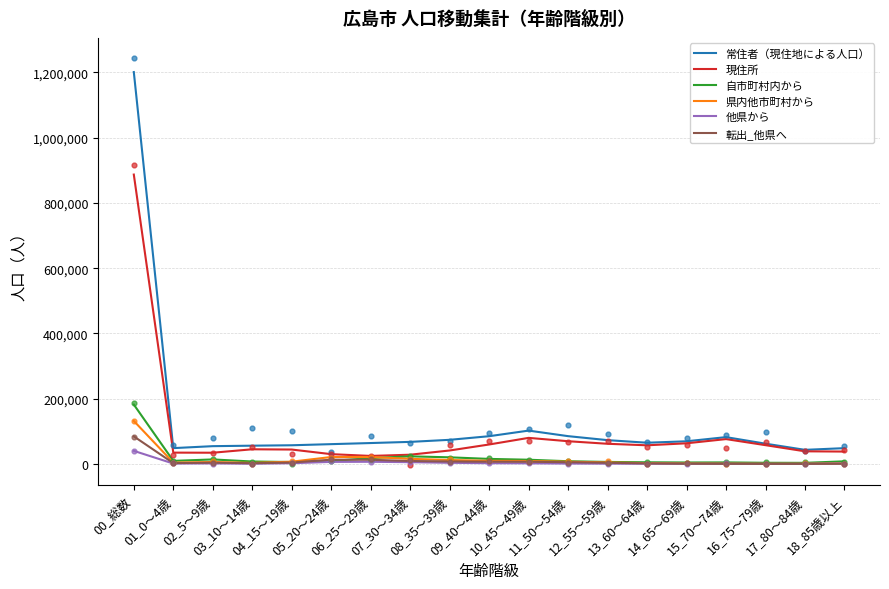

At how many categories does at least one series exceed 1191505?

1